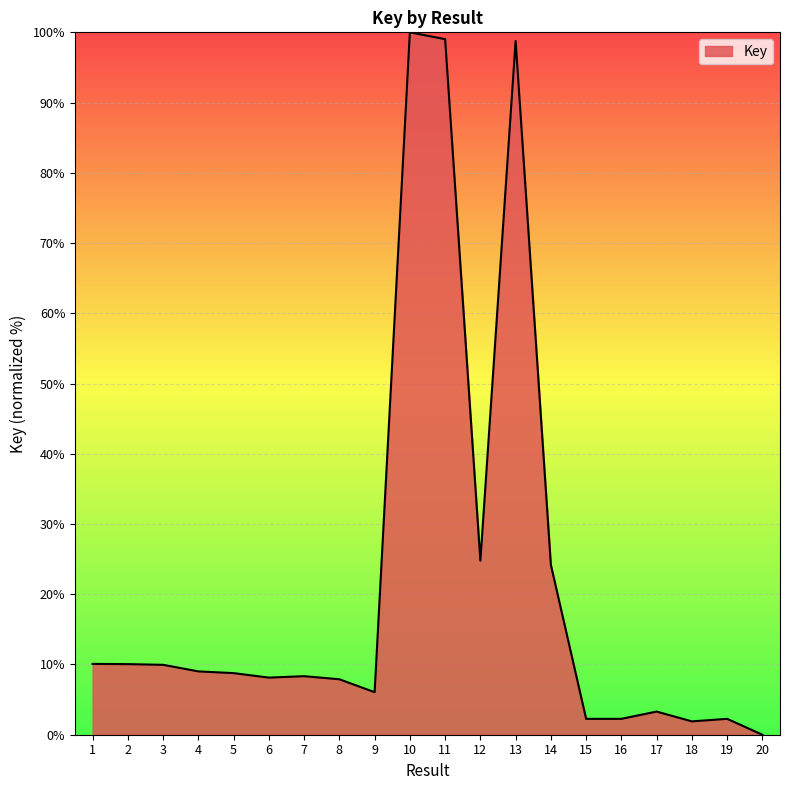

The value at 9 is 2.4. True or false?

False